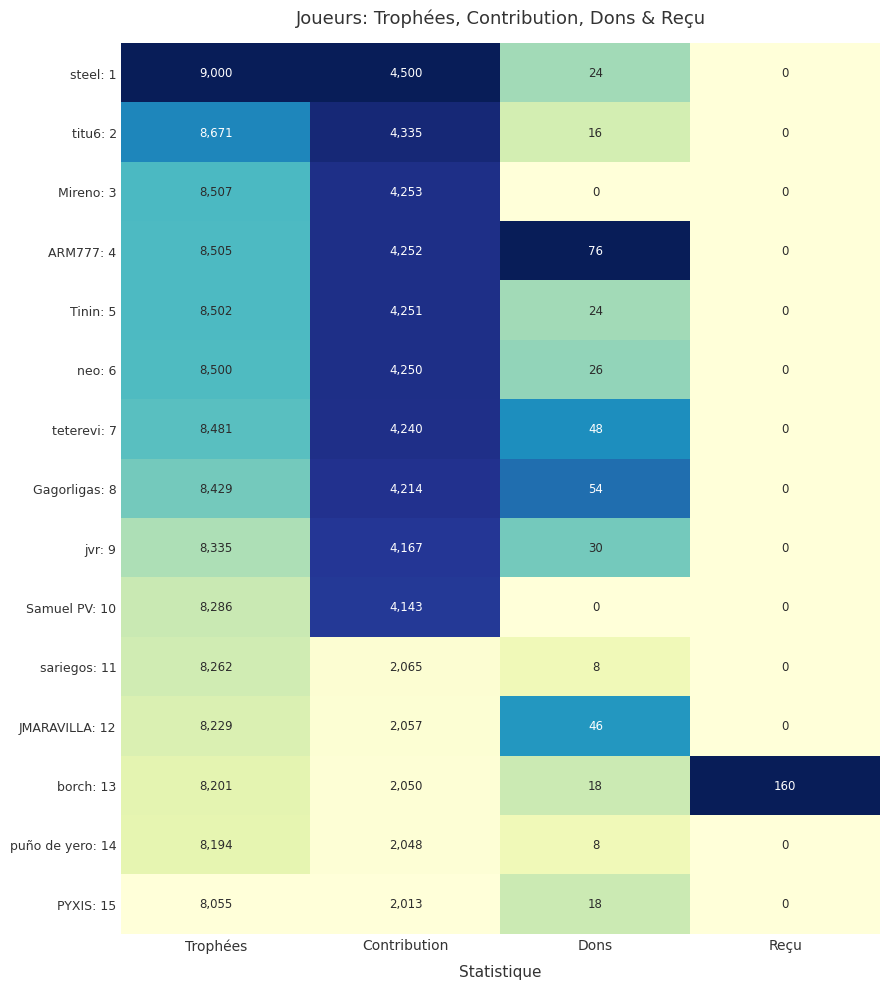

At which category does the chart reach its peak across all series?

Trophées